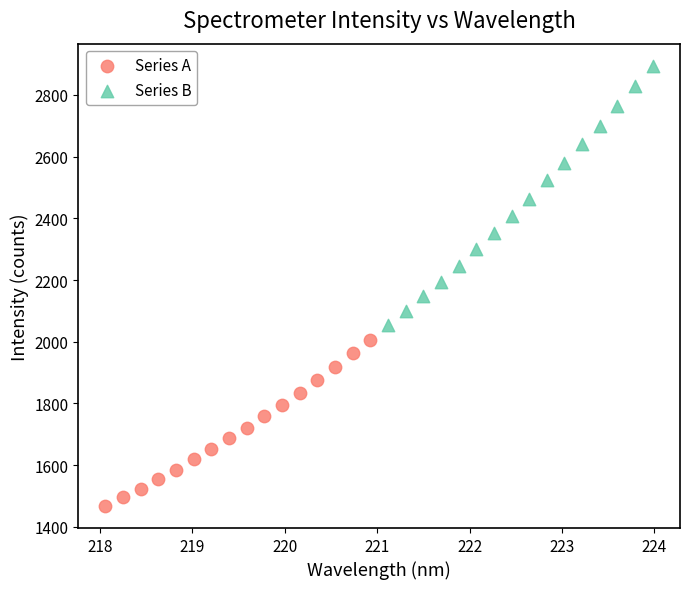

Which series has the largest Y range (max minus min)?

Series B